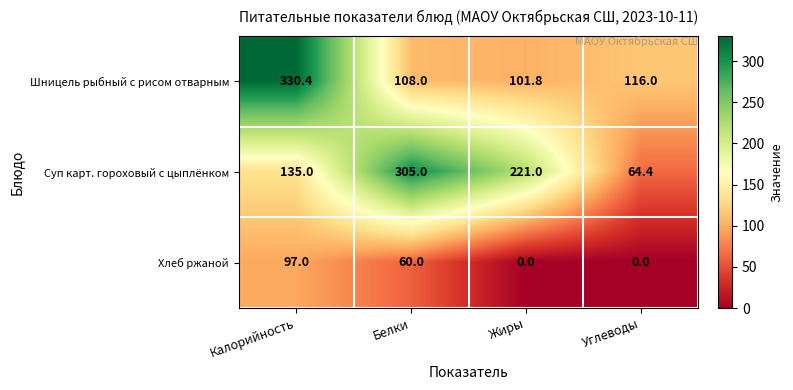

Which series has the largest total across all categories?

Суп карт. гороховый с цыплёнком